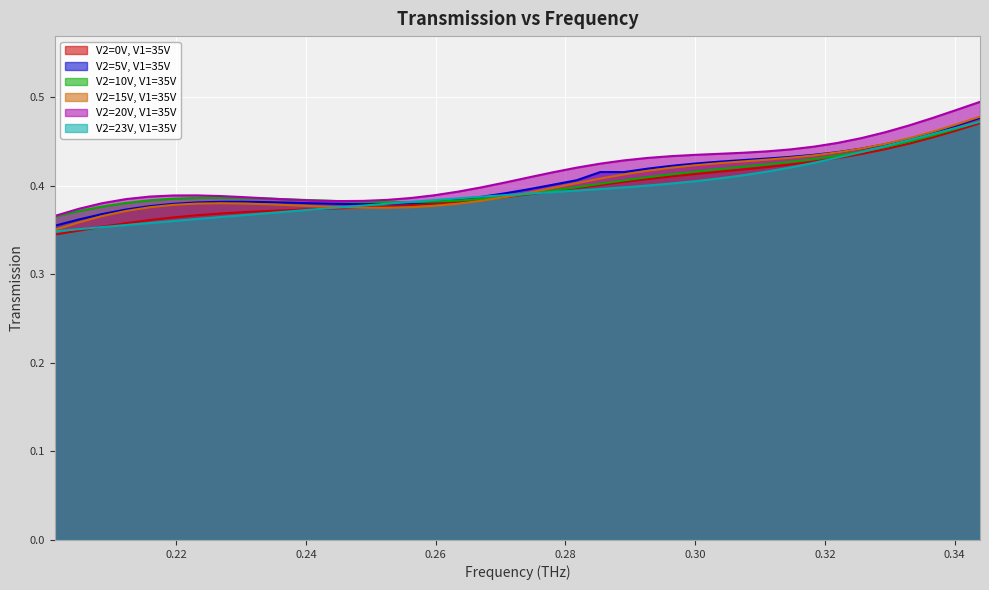

How many lines are shown in the chart?

6